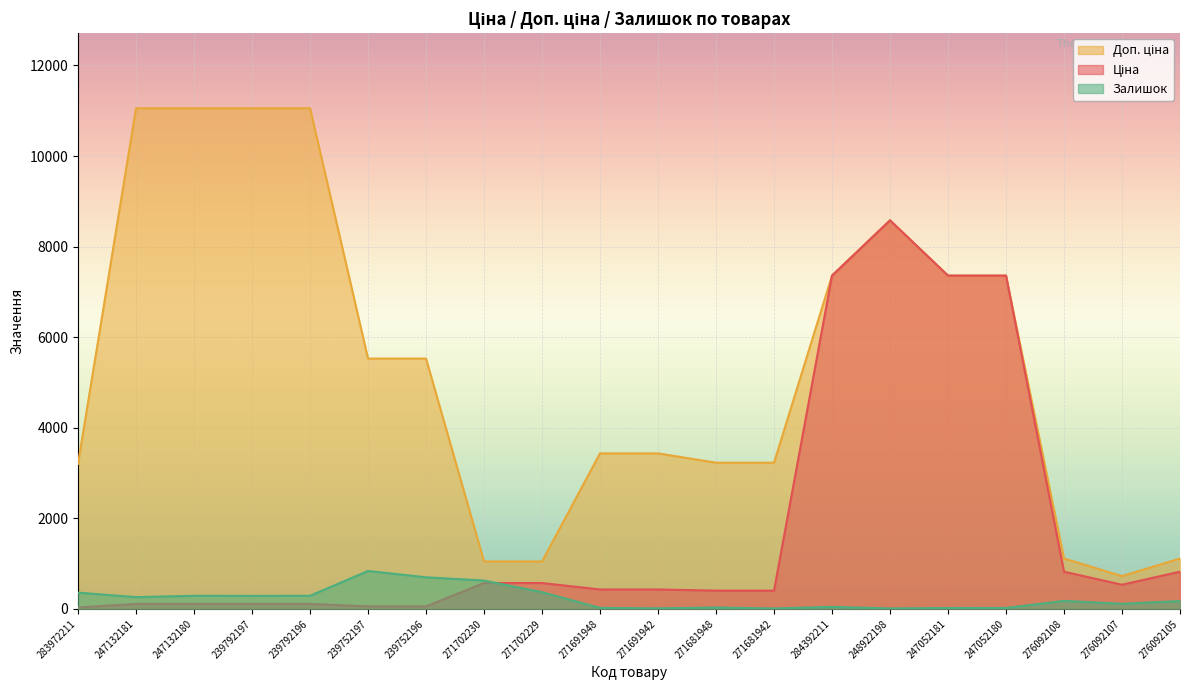

Rank the series by their maximum value, from highest to lowest.

Доп. ціна, Ціна, Залишок